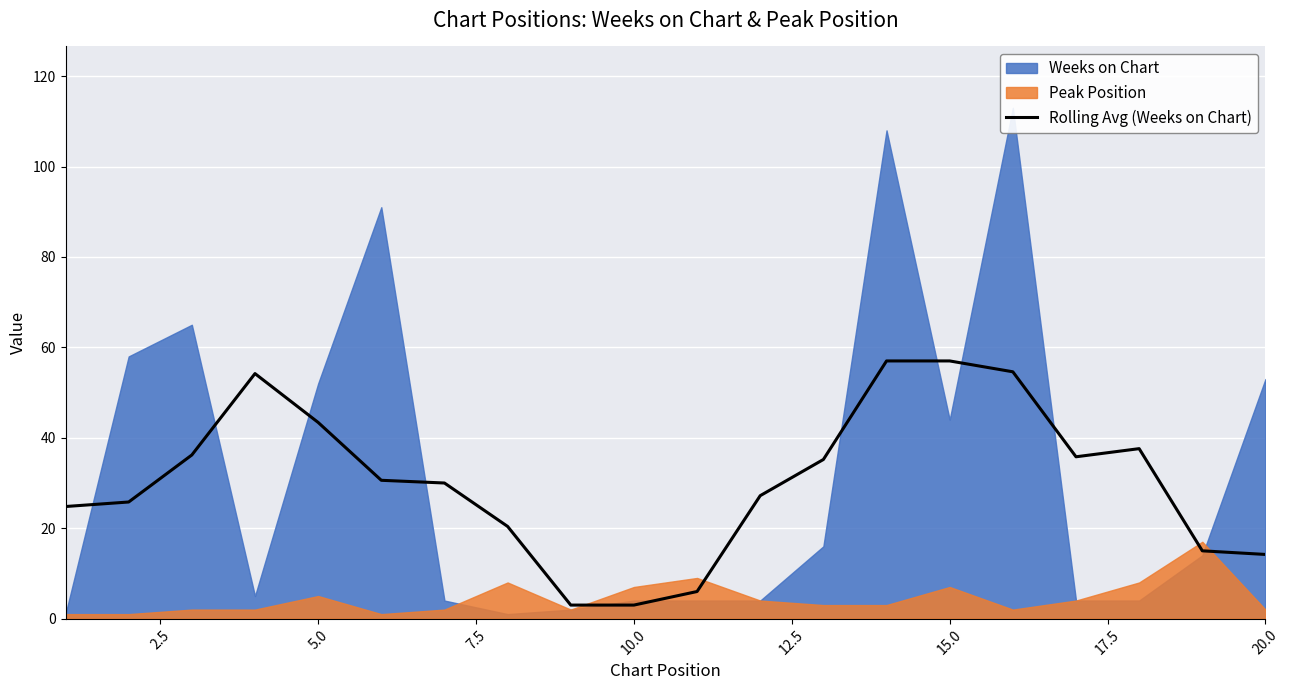

What is the minimum value for Rolling Avg (Weeks on Chart)?

3.0